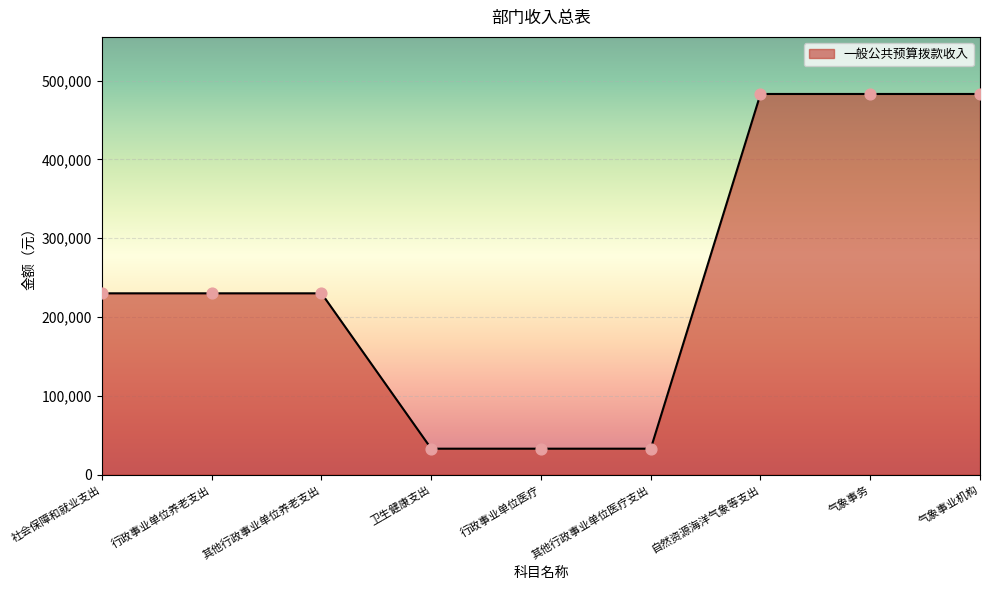

Approximately how many times larger is the value at 其他行政事业单位医疗支出 compared to 其他行政事业单位养老支出?

0.1